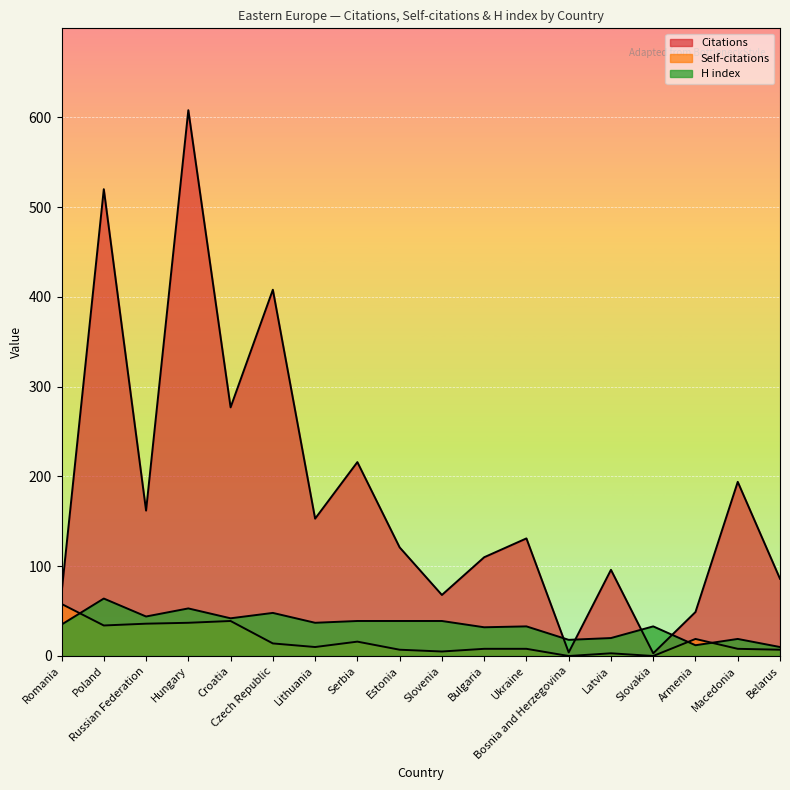

How many intersections are there between H index and Self-citations?

3